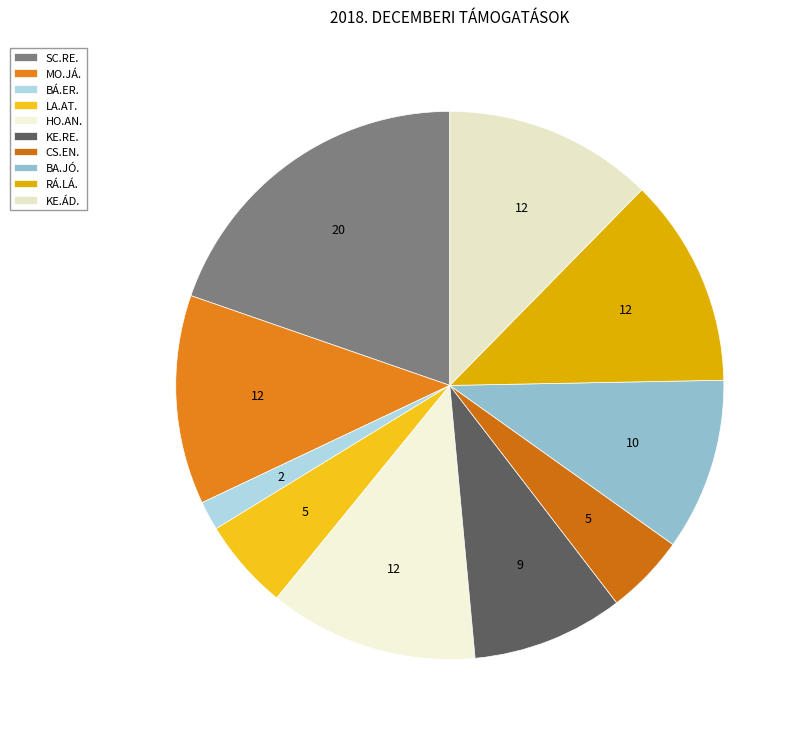

Count the number of slices in the pie.

10